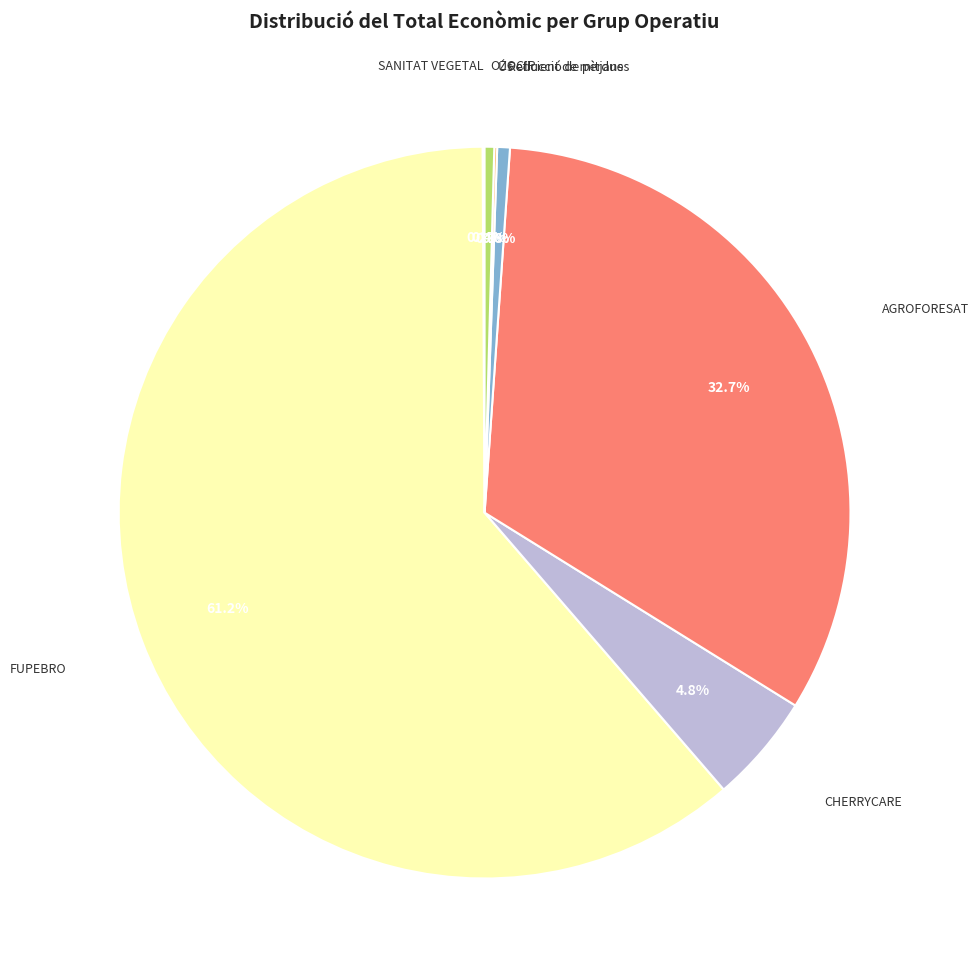

Combined, do CHERRYCARE and Reducció de pèrdues account for over 50%?

No